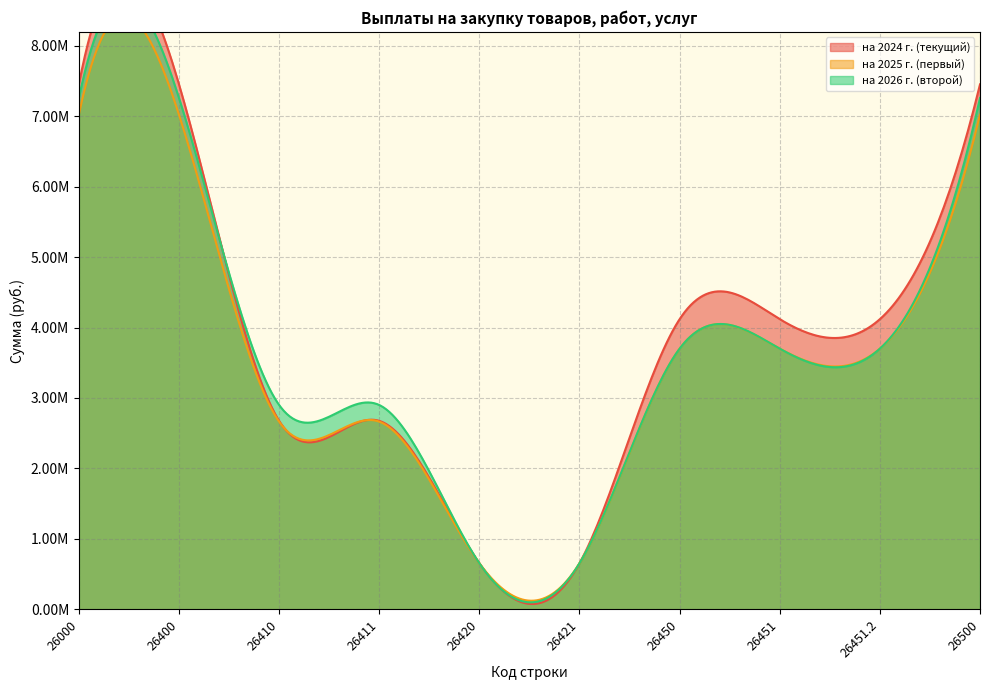

Reading right to left, what are all the values shown in this chart?

на 2024 г. (текущий): 7449697.0	4118531.4	4118531.4	4118531.4	655518.6	655518.6	2675647.0	2675647.0	7449697.0	7449697.0
на 2025 г. (первый): 7020121.6	3700000.0	3700000.0	3700000.0	655518.6	655518.6	2664603.0	2664603.0	7020121.6	7020121.6
на 2026 г. (второй): 7256160.6	3700000.0	3700000.0	3700000.0	655518.6	655518.6	2900642.0	2900642.0	7256160.6	7256160.6